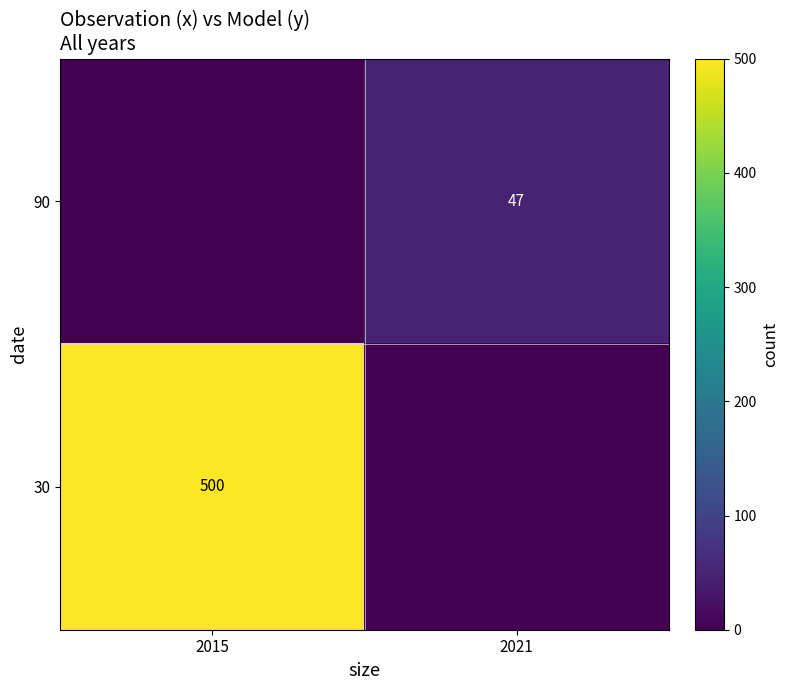

What is the spread (max minus min) of values at 2021?

47